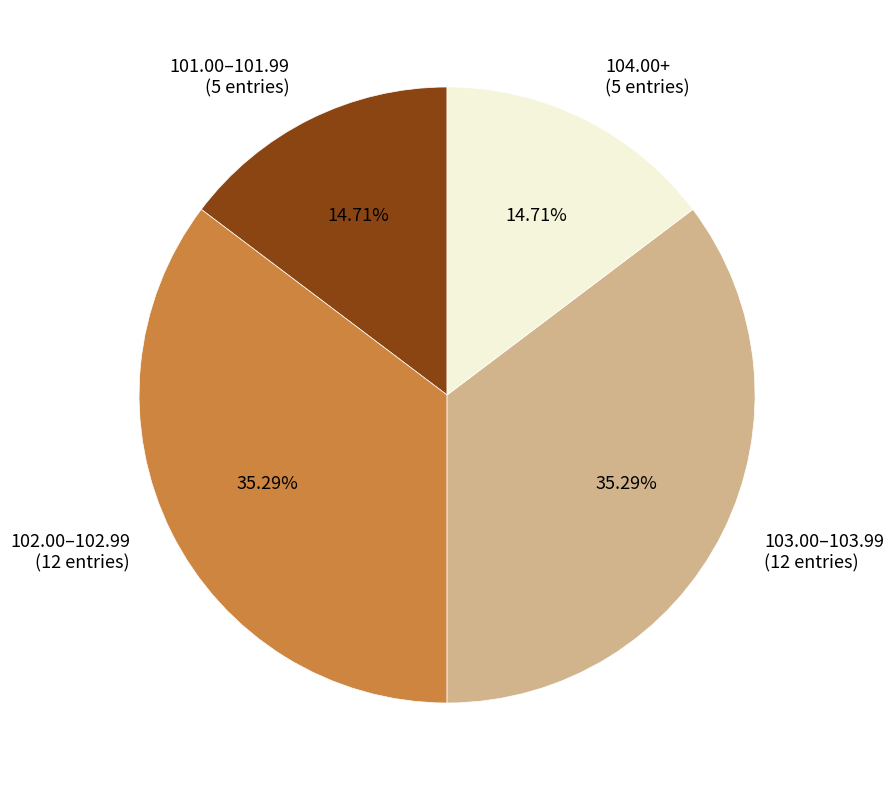

How many segments does this pie chart have?

4